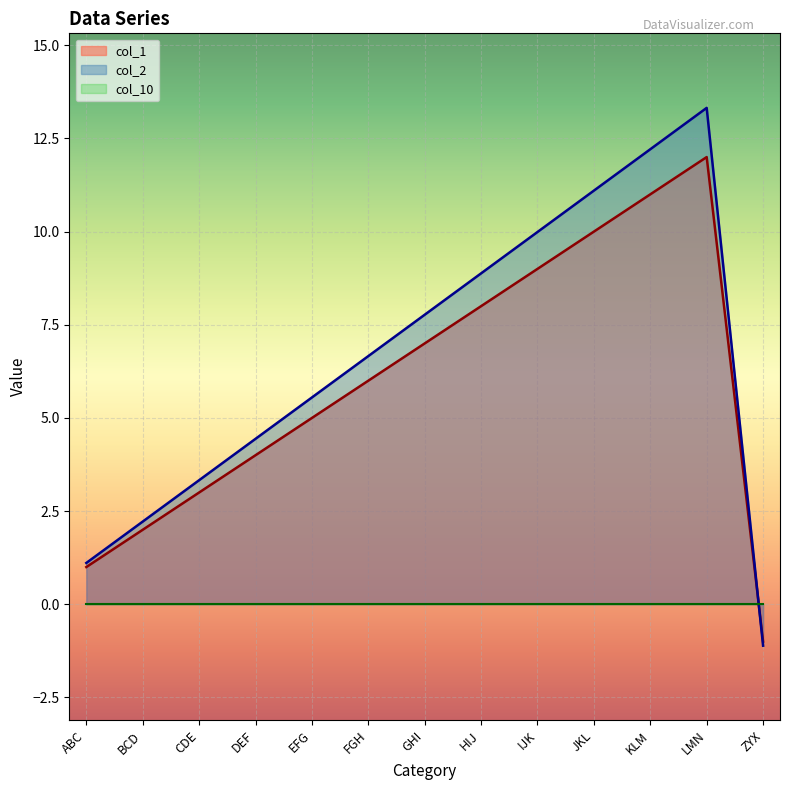

Is it true that col_2 equals 3.2 at BCD?

False